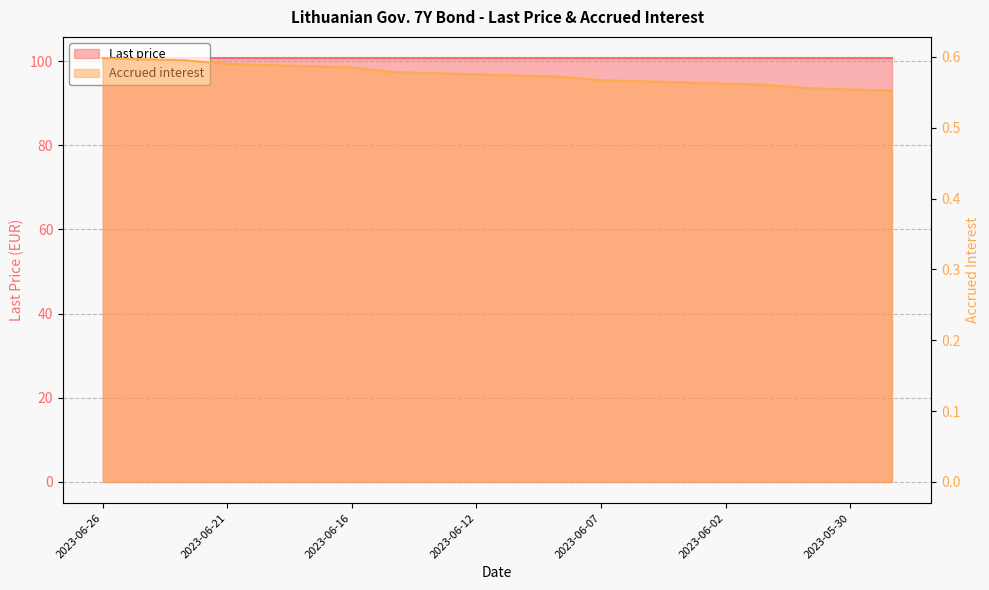

What is the label of the 7th point from the right?

2023-06-06